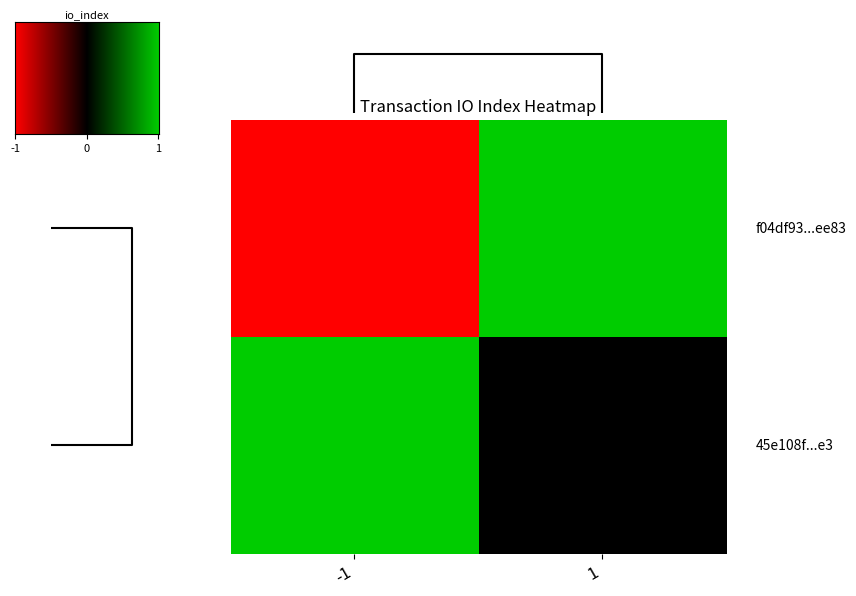

What is the total value across all series at 1?

1